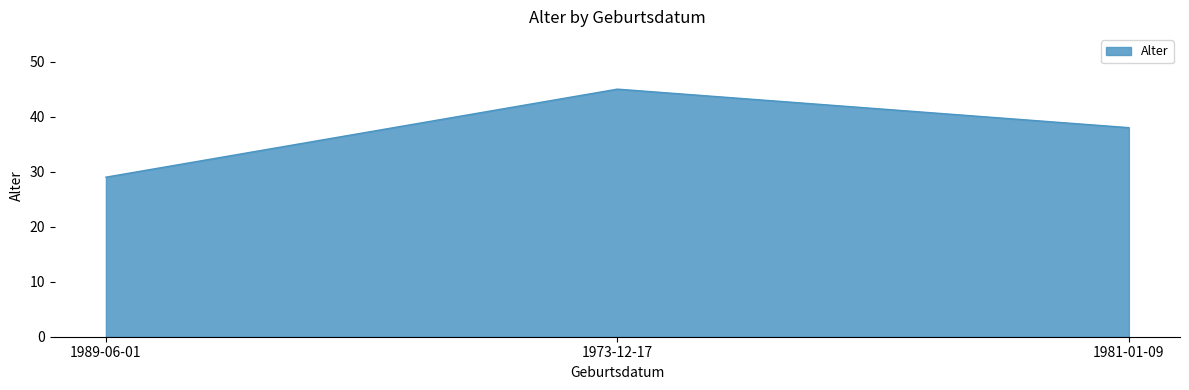

Which category has the highest value across all series?

1973-12-17